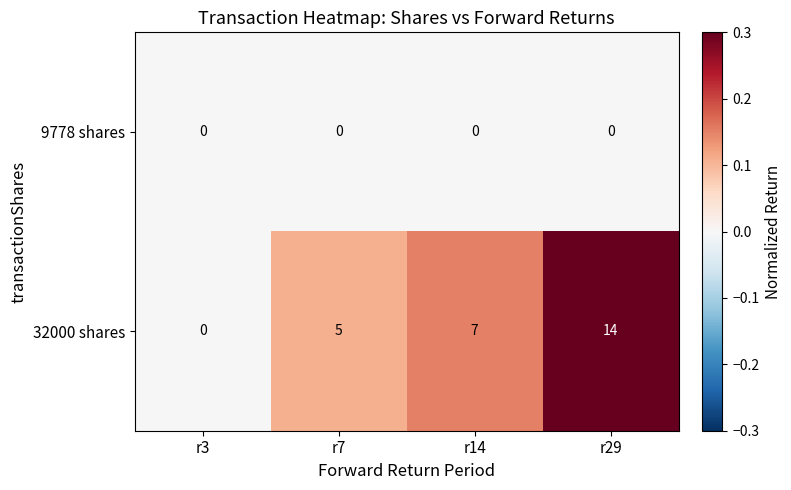

What is the difference between the 32000 shares values at r7 and r3?

5